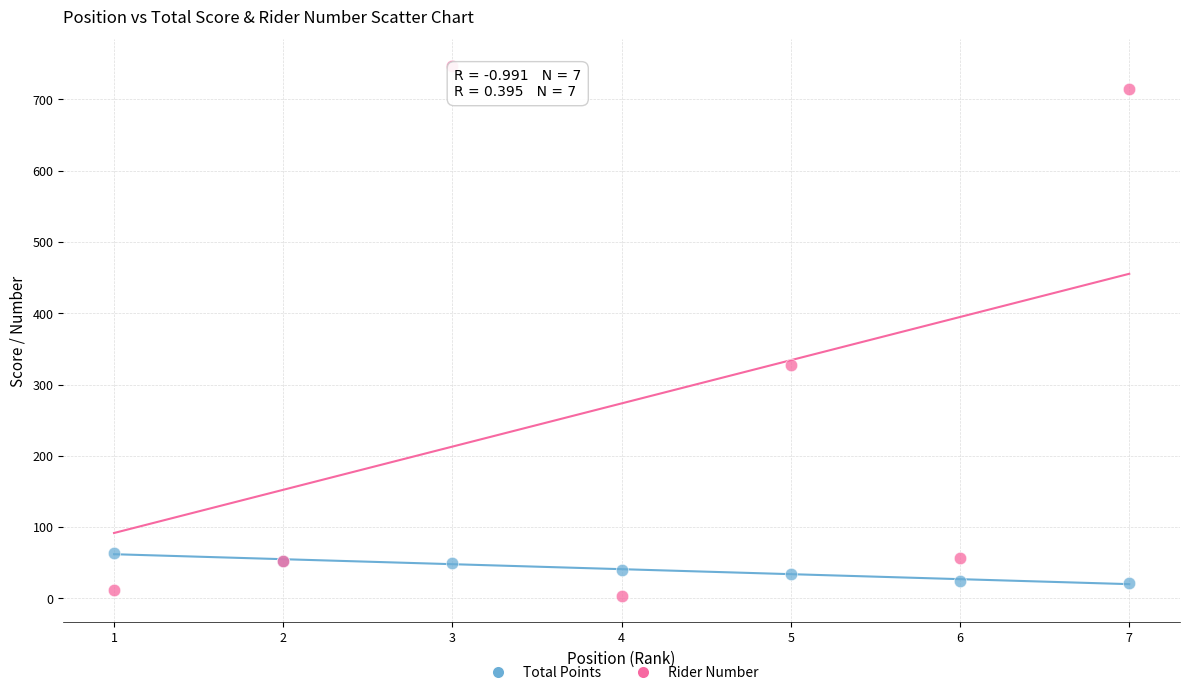

In the Rider Number series, what Y value is closest to 375?

327